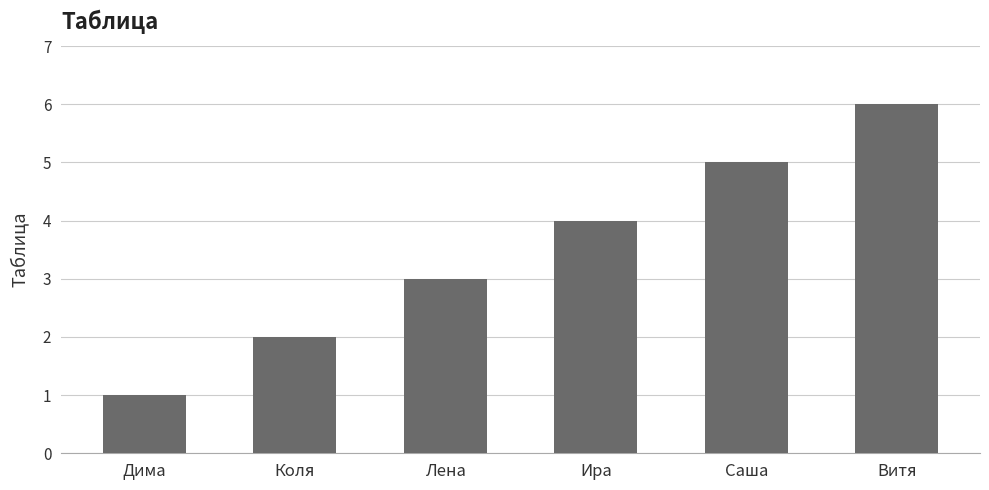

What is the smallest value displayed?

1